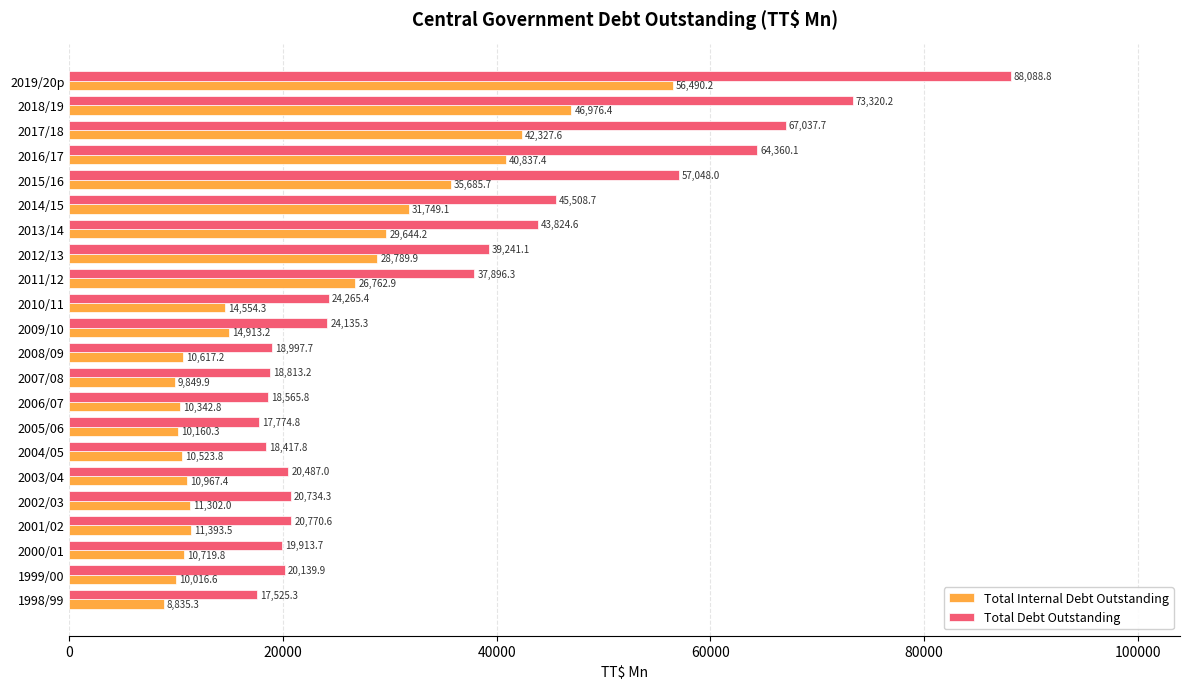

List the series in order of their peak value, lowest first.

Total Internal Debt Outstanding, Total Debt Outstanding